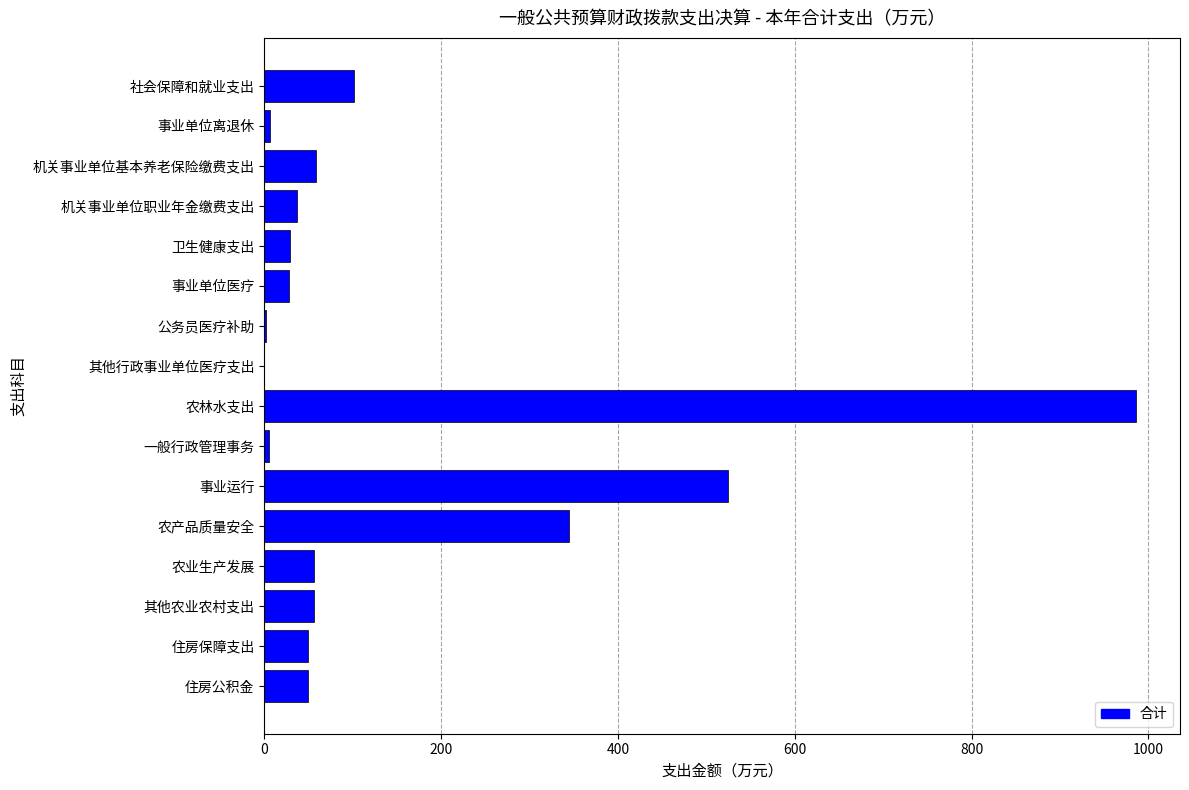

Is it true that the value at 农产品质量安全 is 344.4?

True